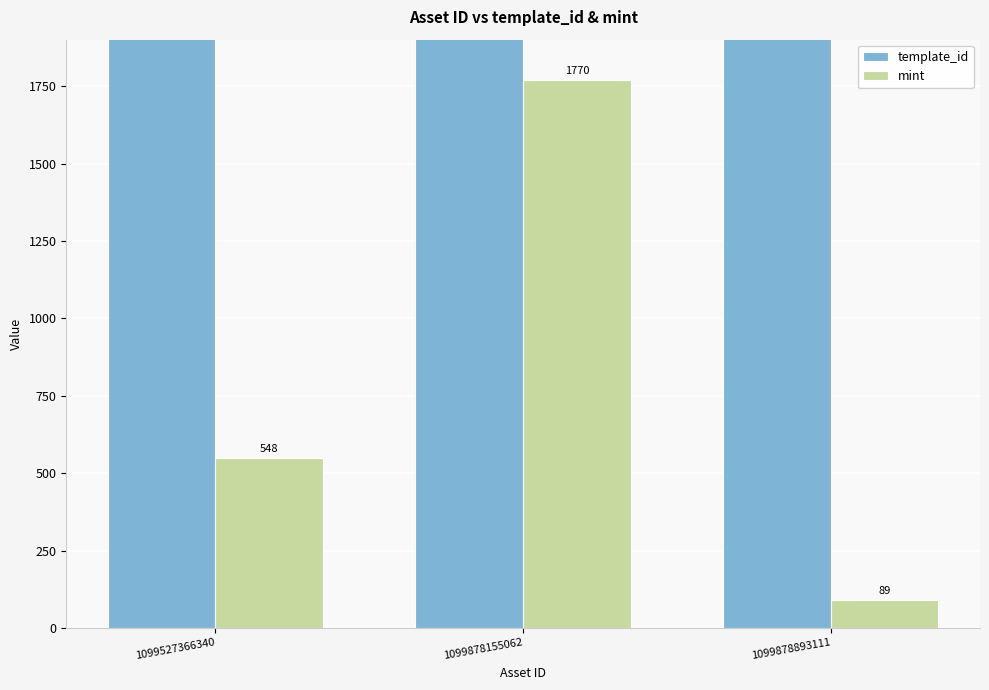

Reading left to right, transcribe all the data shown in this chart.

template_id: 1099527366340=106640	1099878155062=674183	1099878893111=684150
mint: 1099527366340=548	1099878155062=1770	1099878893111=89